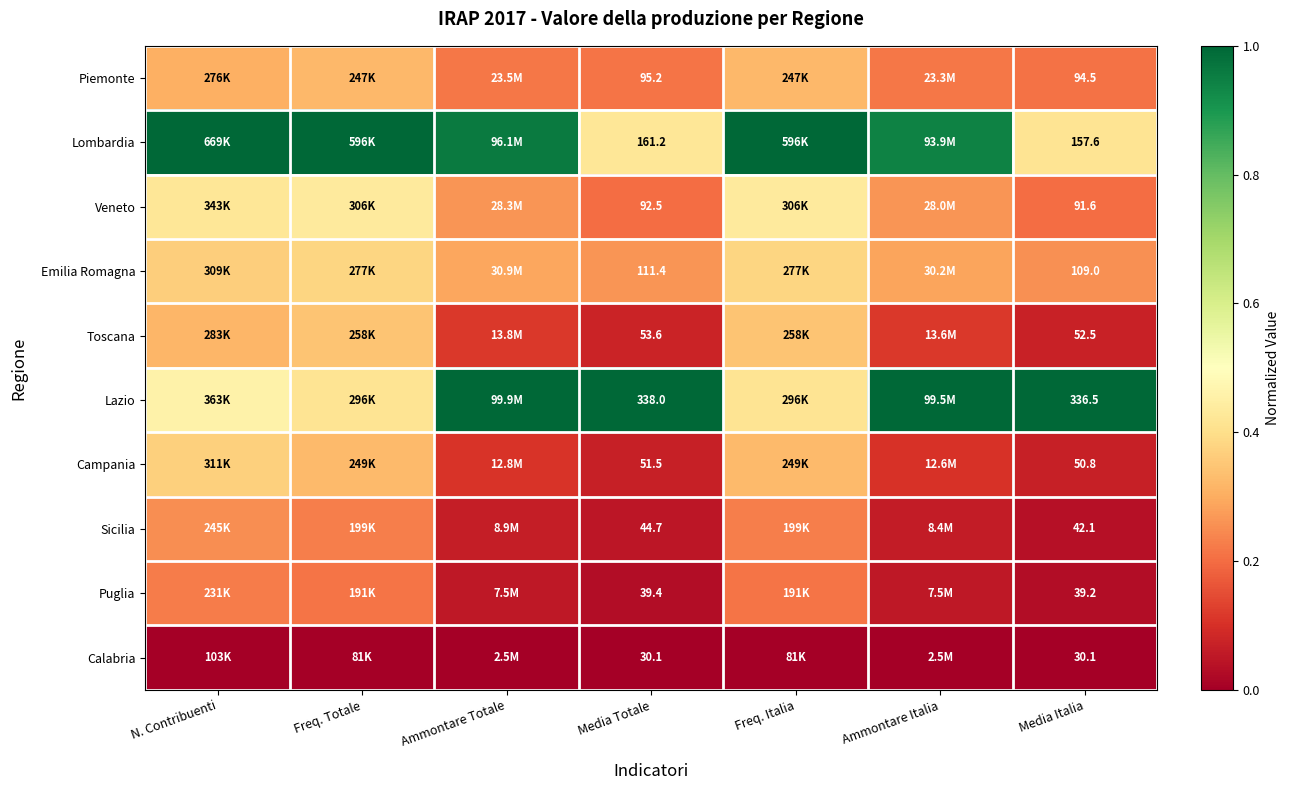

At Media Italia, list the series in order from largest to smallest.

Lazio, Lombardia, Emilia Romagna, Piemonte, Veneto, Toscana, Campania, Sicilia, Puglia, Calabria